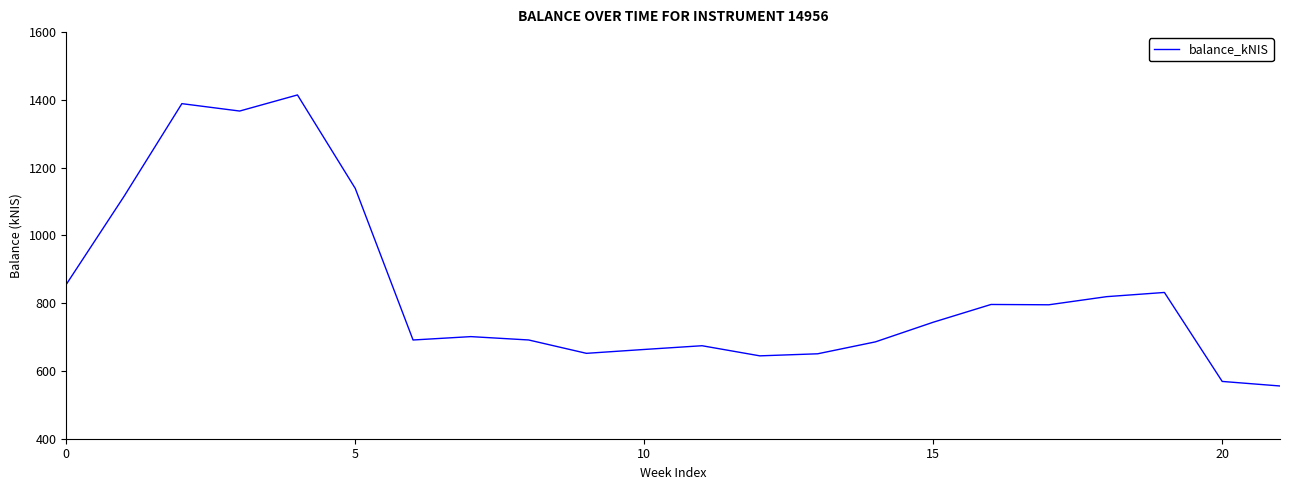

What is the maximum value shown in the chart?

1414.6